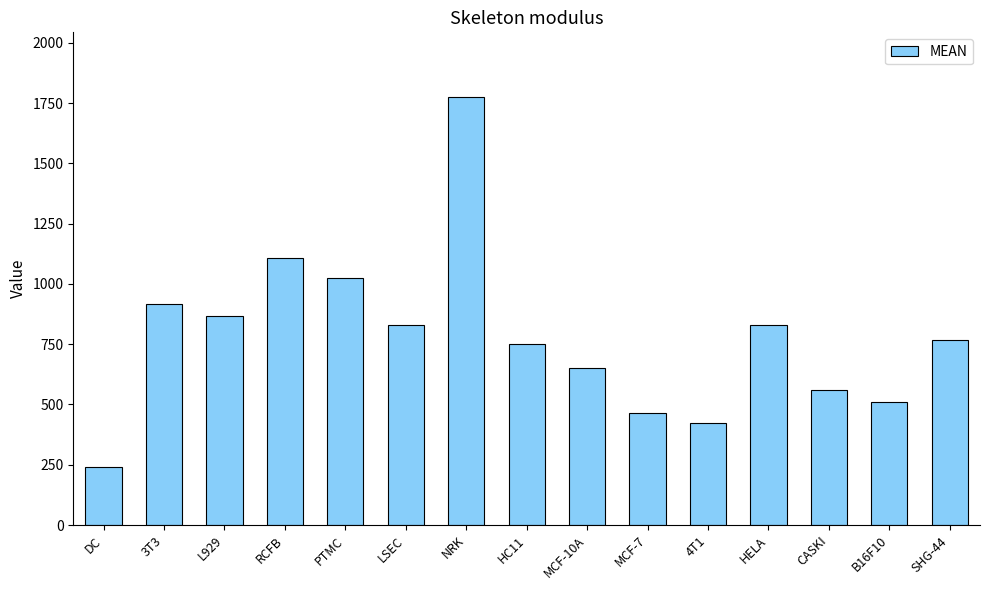

What is the change in value from LSEC to NRK?

+947.9